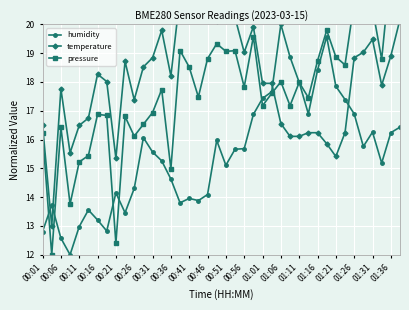

At which label does humidity reach its peak?

01:06